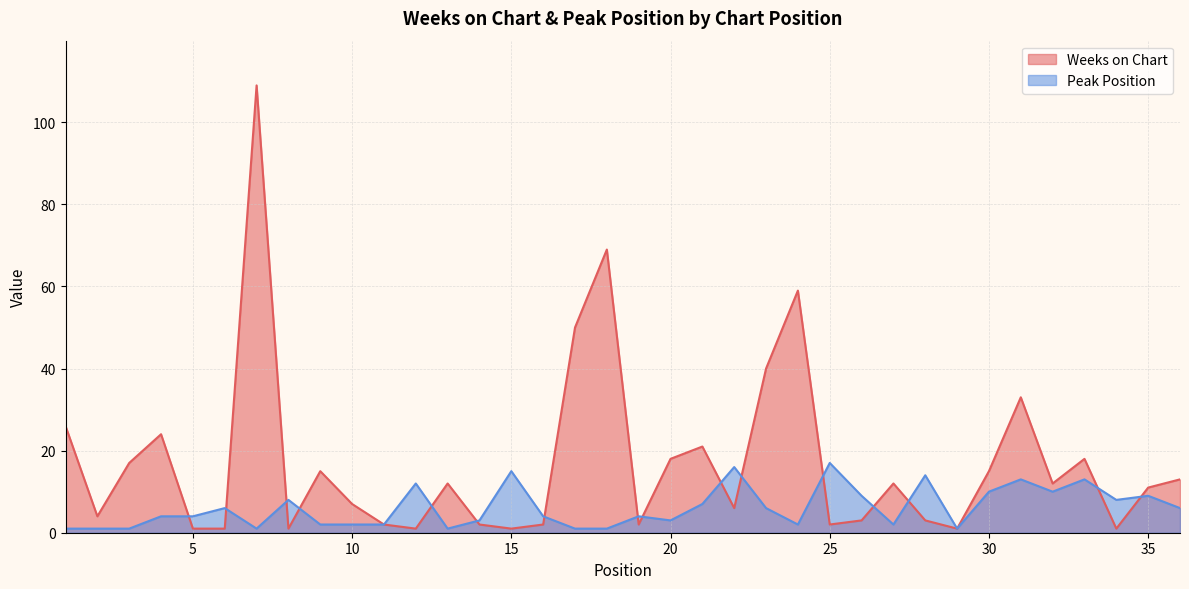

How many lines are shown in the chart?

2